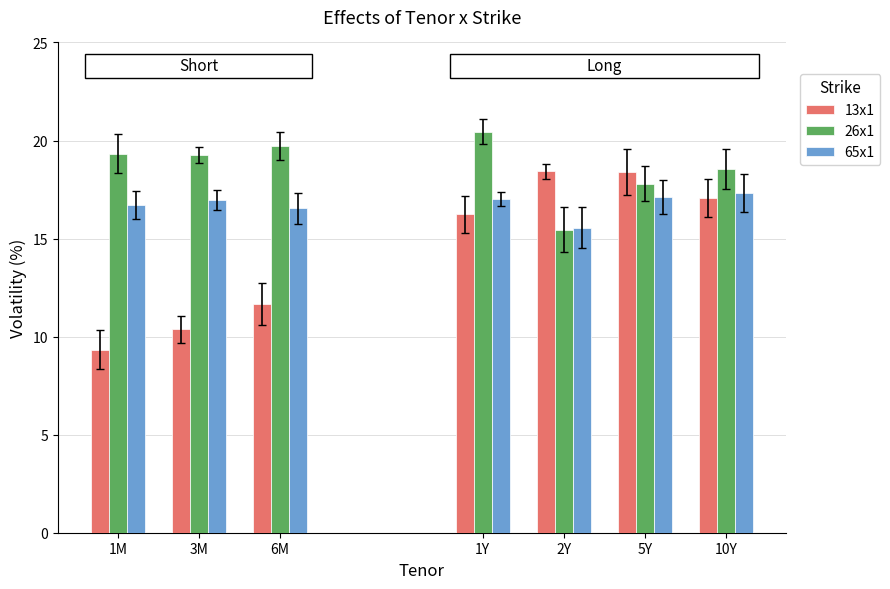

Is it true that 26x1 equals 25.6 at 2Y?

False